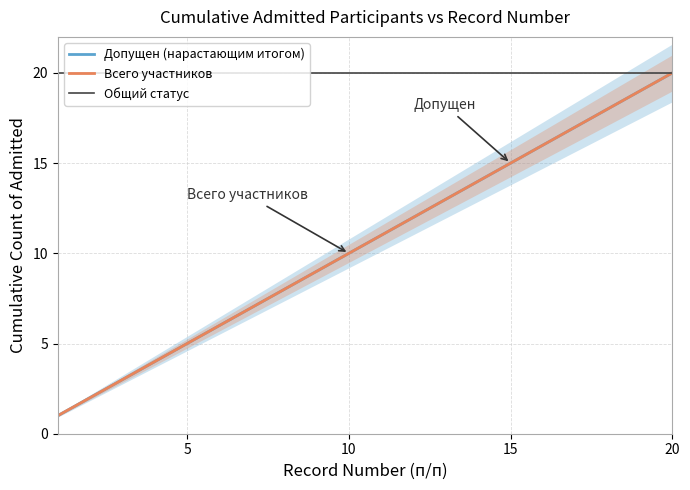

What is the sum of all Допущен (нарастающим итогом) values?

210